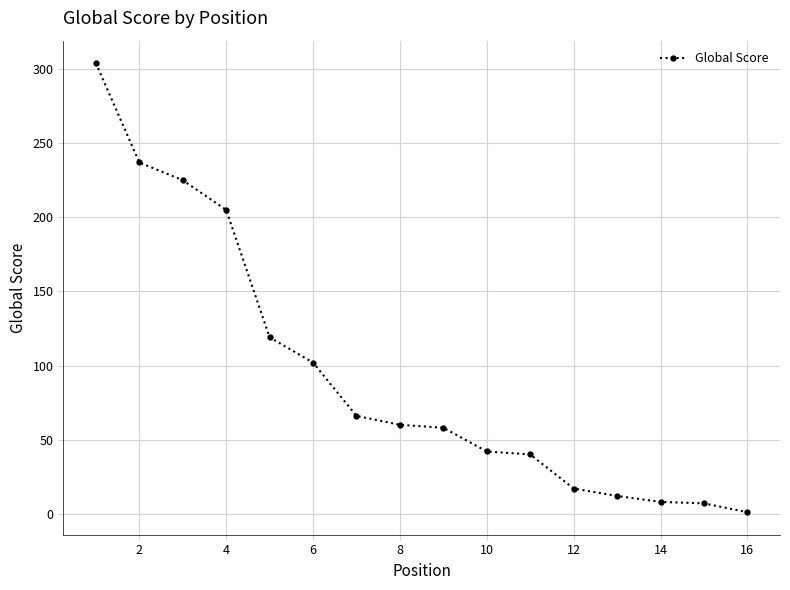

How many lines are shown in the chart?

1